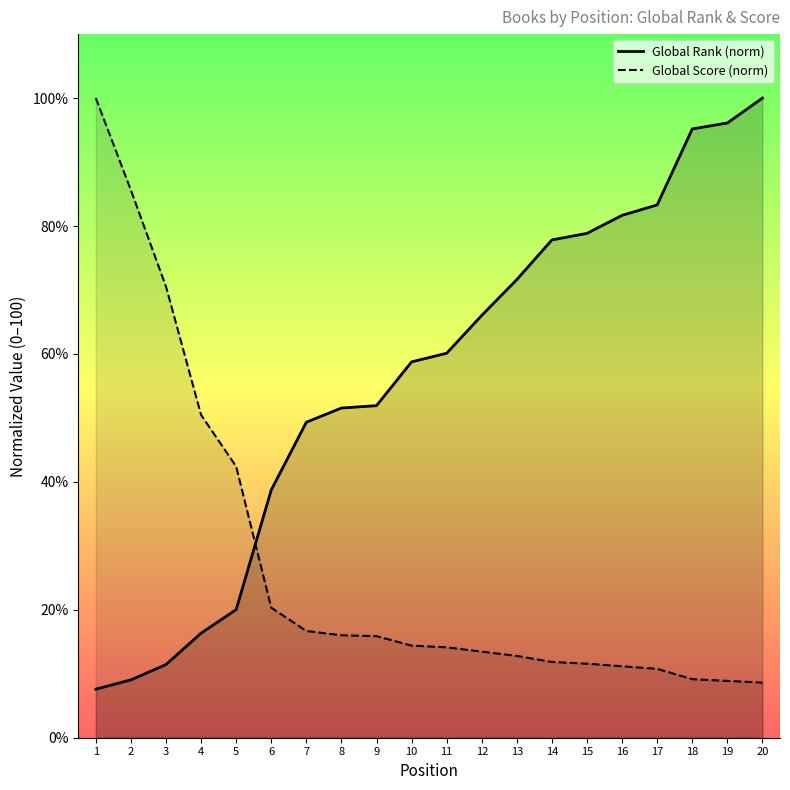

The value of Global Score at 1 is 100.0. True or false?

True